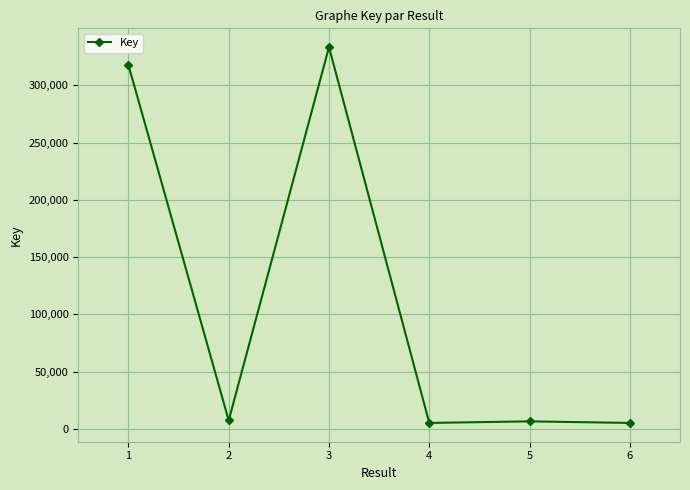

What is the change in value from 2 to 3?

+325719